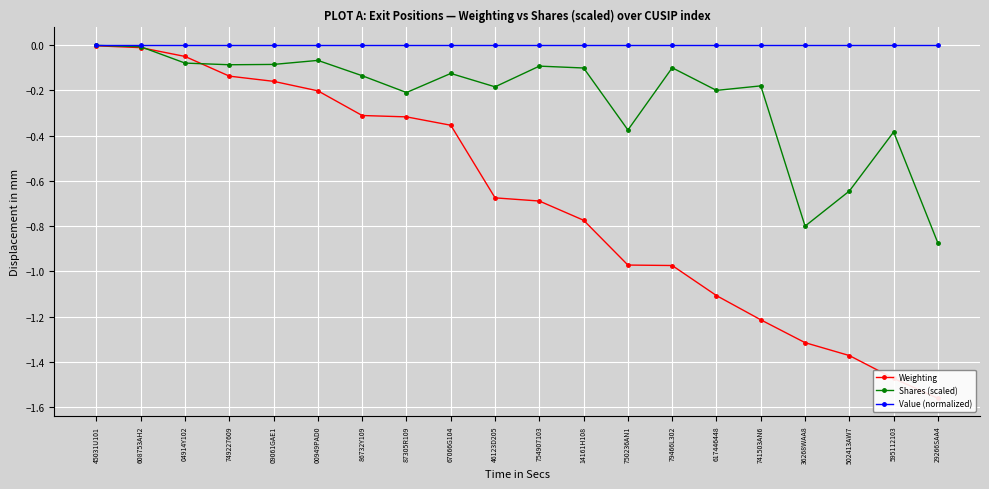

Reading left to right, what are all the values shown in this chart?

Weighting: -0.0	-0.0	-0.1	-0.1	-0.2	-0.2	-0.3	-0.3	-0.4	-0.7	-0.7	-0.8	-1.0	-1.0	-1.1	-1.2	-1.3	-1.4	-1.5	-1.6
Shares (scaled): -0.0	-0.0	-0.1	-0.1	-0.1	-0.1	-0.1	-0.2	-0.1	-0.2	-0.1	-0.1	-0.4	-0.1	-0.2	-0.2	-0.8	-0.6	-0.4	-0.9
Value (normalized): 0.0	0.0	0.0	0.0	0.0	0.0	0.0	0.0	0.0	0.0	0.0	0.0	0.0	0.0	0.0	0.0	0.0	0.0	0.0	0.0